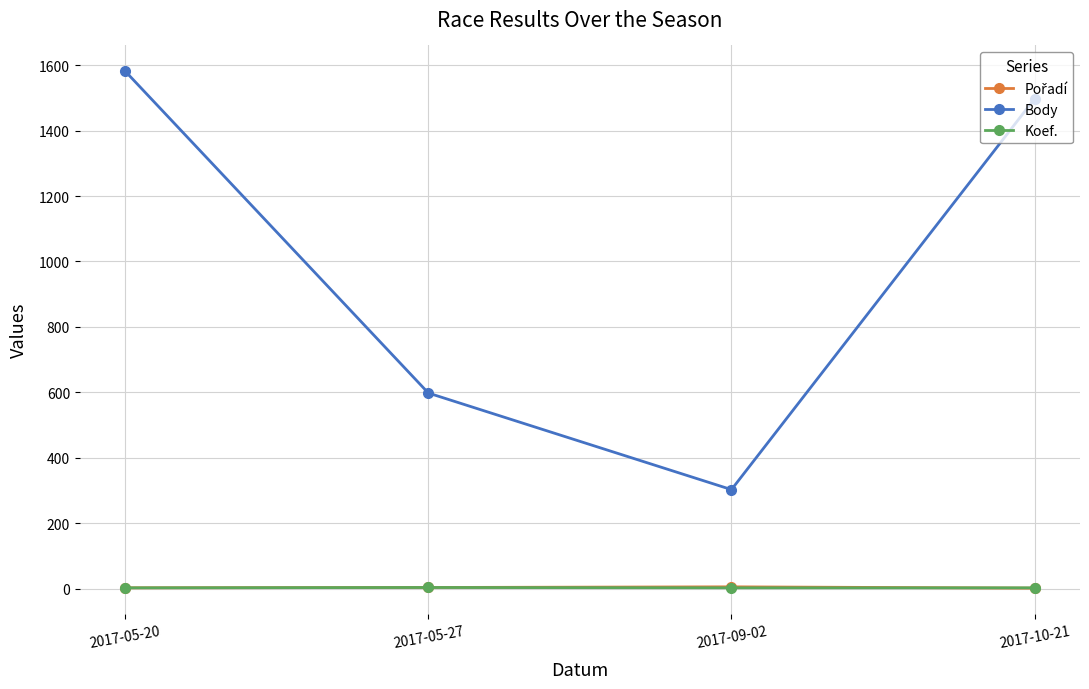

Does the chart have visible grid lines?

Yes